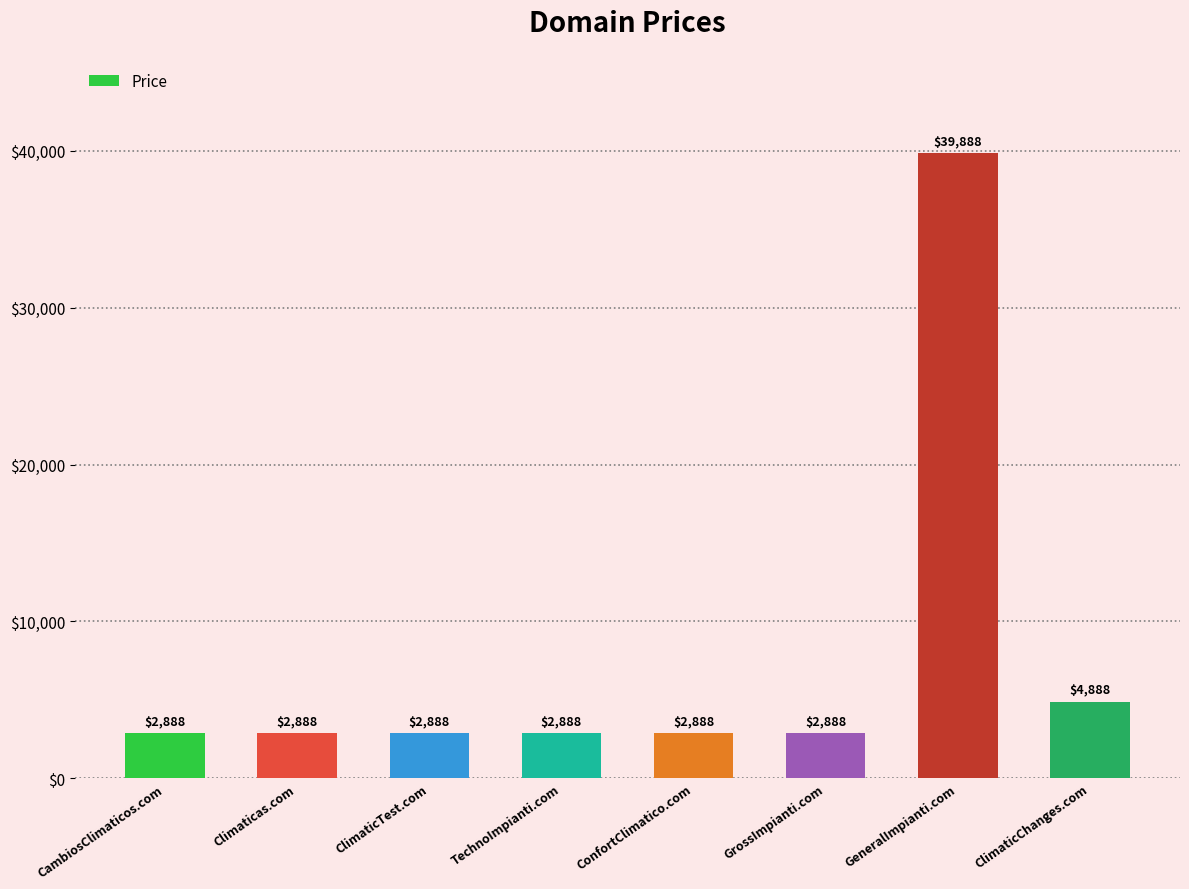

Is it true that the value at GrossImpianti.com is 2888?

True